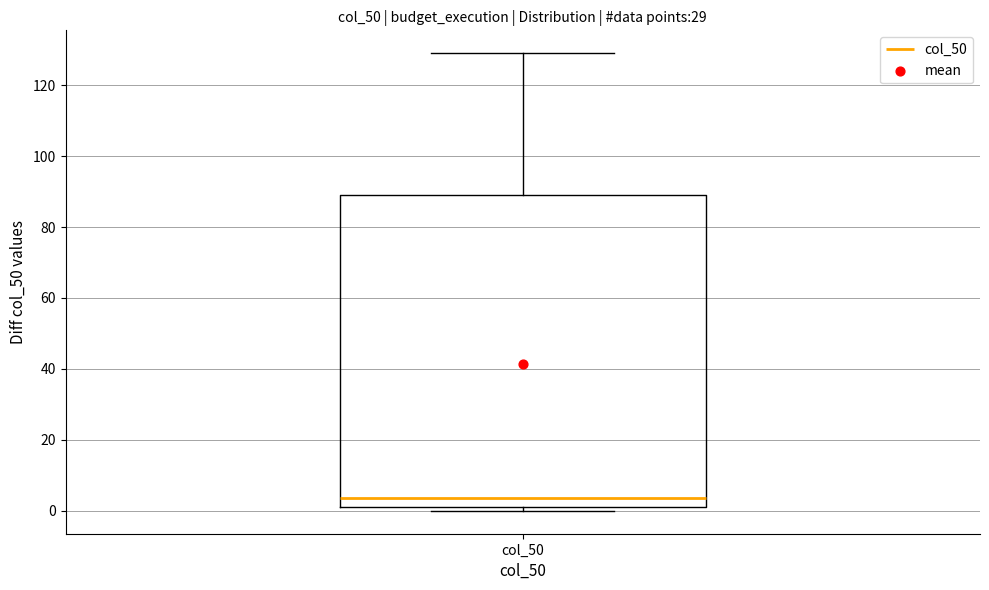

Transcribe this box plot: give where the median line is, the range the box spans, and where the two whiskers end, as read against the y-axis. The values are not printed on the chart, so give them approximately, as read against the axis.

median 4, box 2 to 90, whiskers 0 to 130